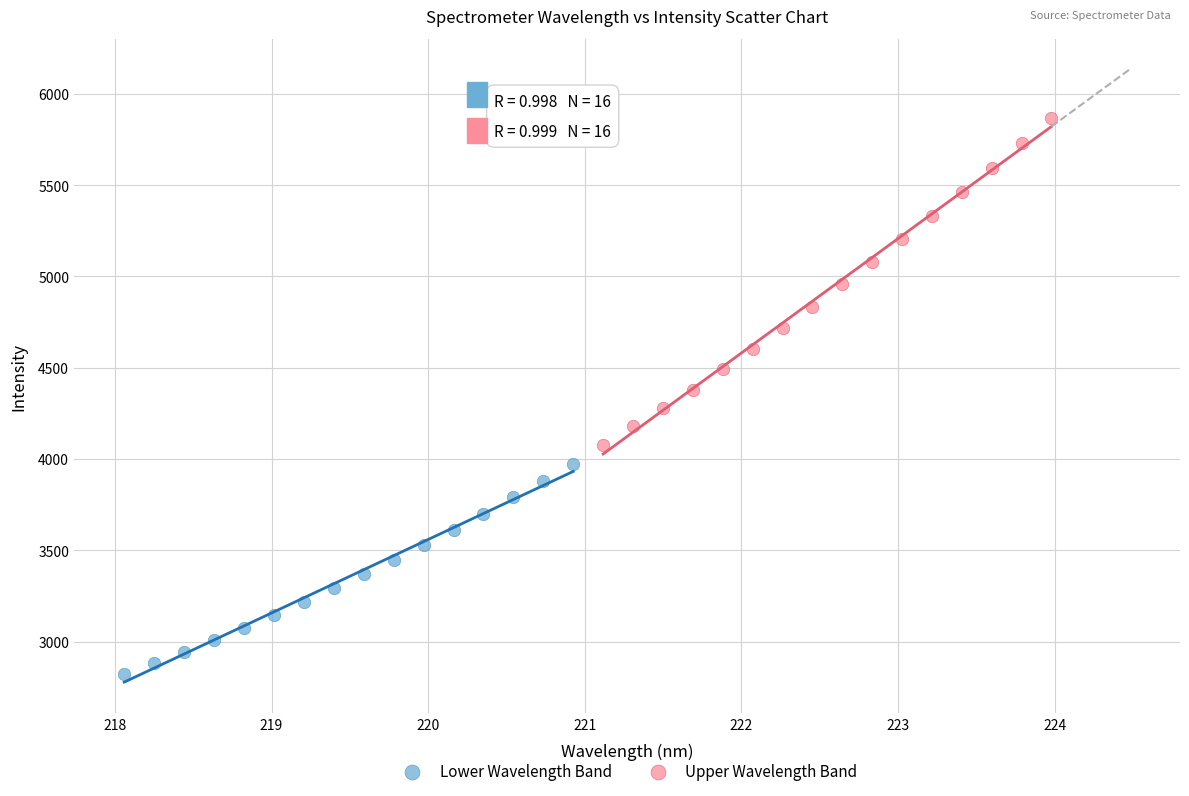

Which series contains the lowest Y value?

Lower Wavelength Band